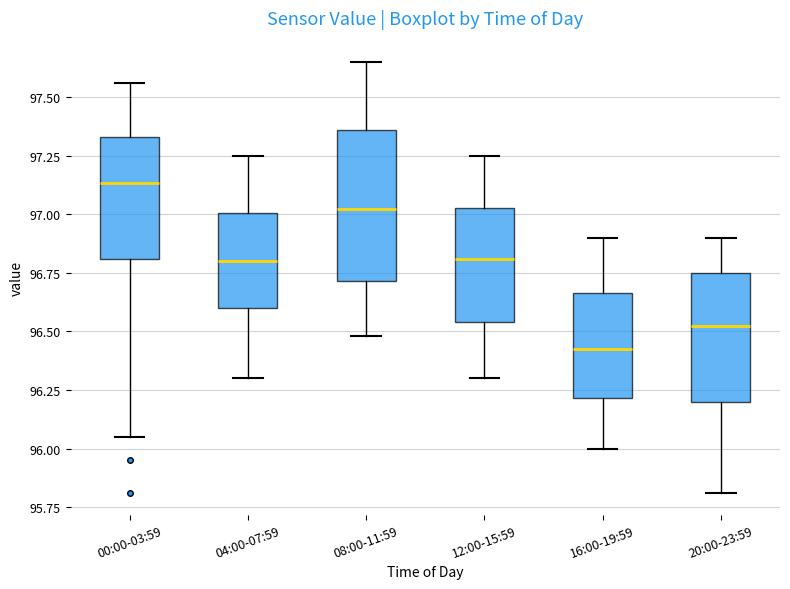

Reading left to right, read every box against the y-axis: the position of its median line, the range the box covers, and the ends of its whiskers. The values are not printed on the chart, so give them approximately, as read against the axis.

00:00-03:59: median 97.15, box 96.80 to 97.35, whiskers 96.05 to 97.55
04:00-07:59: median 96.80, box 96.60 to 97.00, whiskers 96.30 to 97.25
08:00-11:59: median 97.05, box 96.70 to 97.35, whiskers 96.50 to 97.65
12:00-15:59: median 96.80, box 96.55 to 97.05, whiskers 96.30 to 97.25
16:00-19:59: median 96.45, box 96.20 to 96.65, whiskers 96.00 to 96.90
20:00-23:59: median 96.55, box 96.20 to 96.75, whiskers 95.80 to 96.90